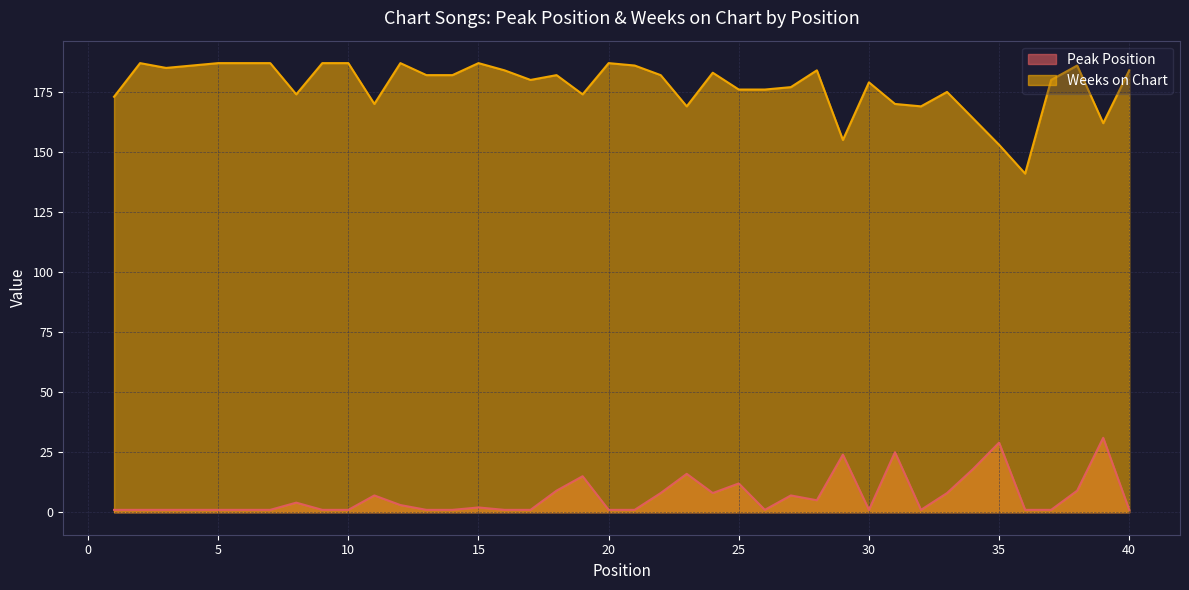

Which series has the largest total across all categories?

Weeks on Chart